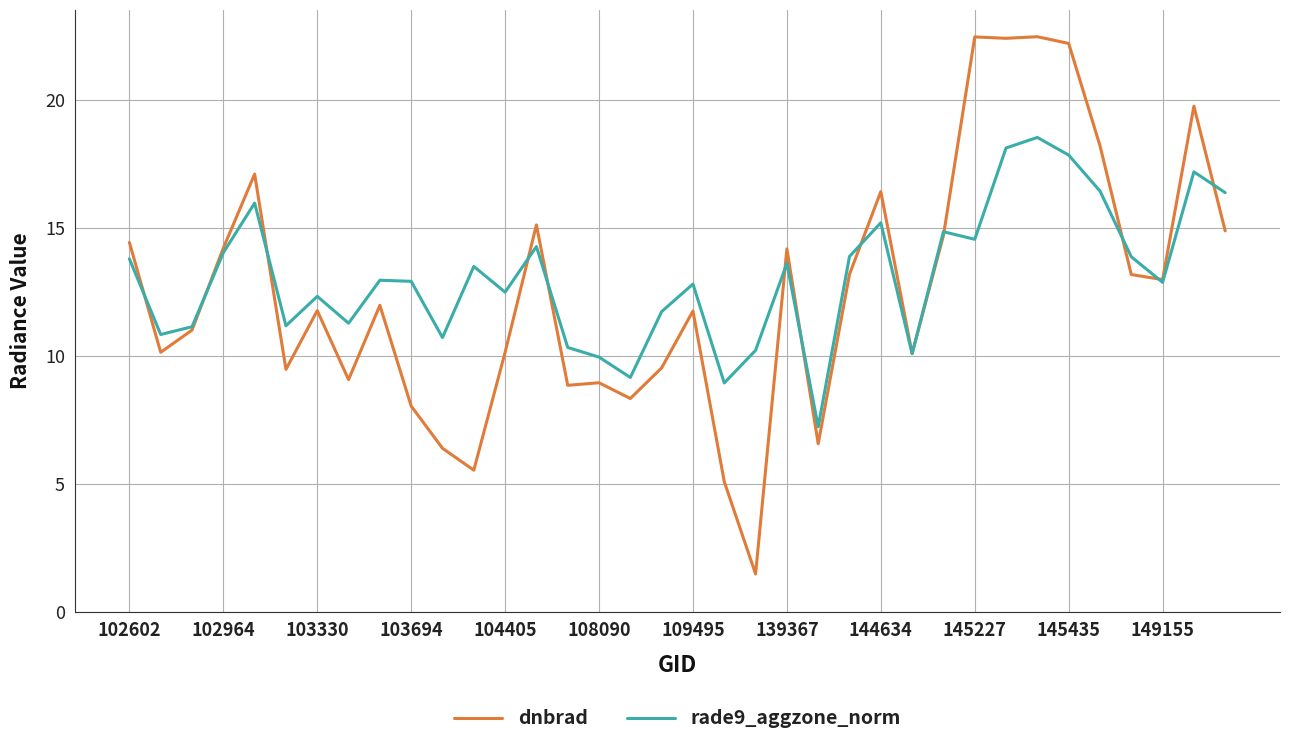

Rank the series by their maximum value, from highest to lowest.

dnbrad, rade9_aggzone_norm